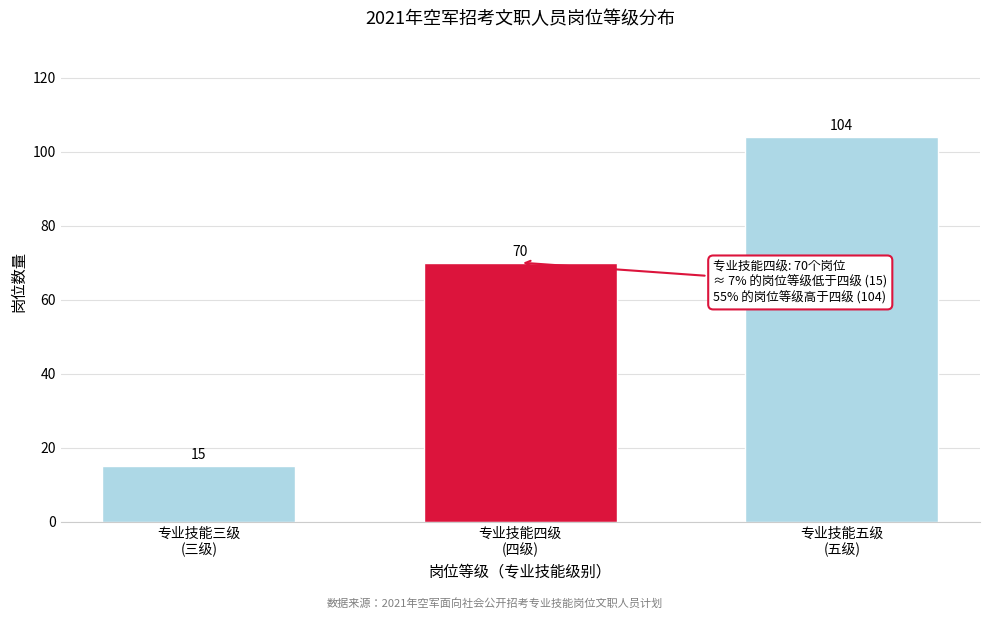

Reading left to right, extract all data points from this chart.

15	70	104